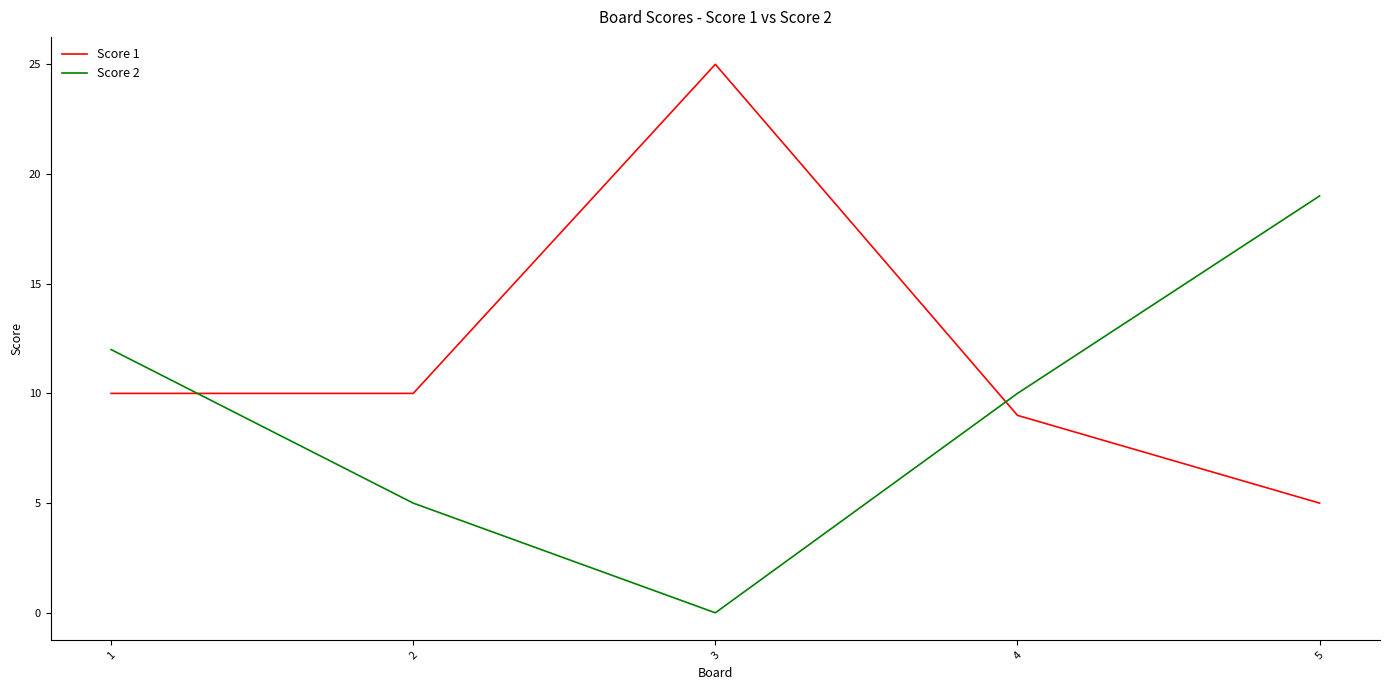

Reading left to right, list all the values displayed in this chart.

Score 1: 10	10	25	9	5
Score 2: 12	5	0	10	19